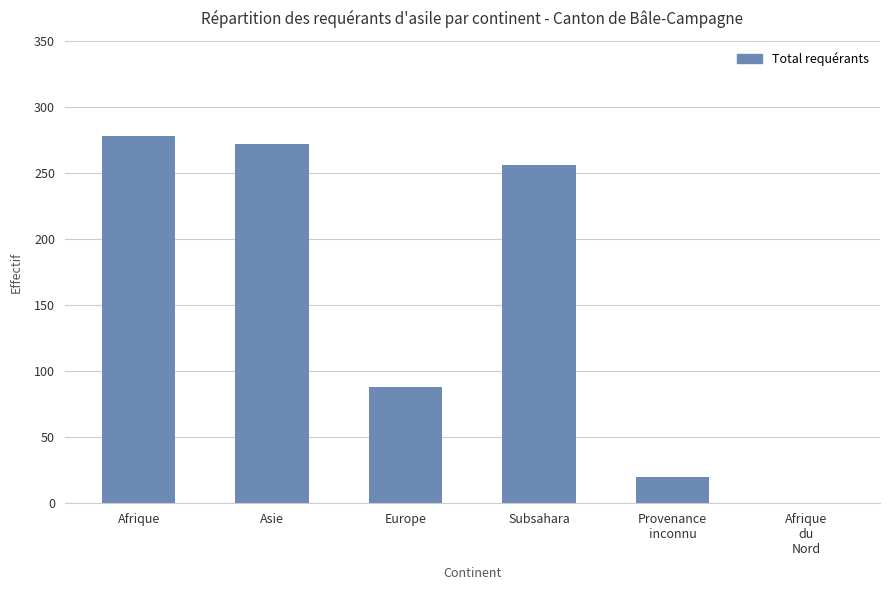

Is it true that the value at Asie is 86?

False